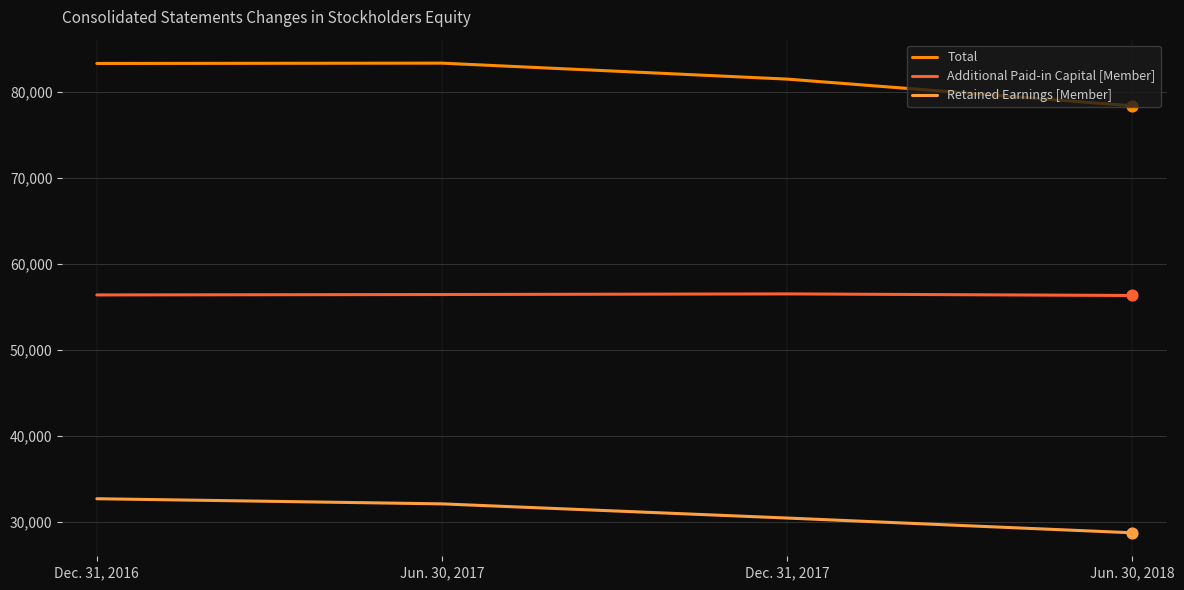

What is the total value across all series at Dec. 31, 2017?

168391